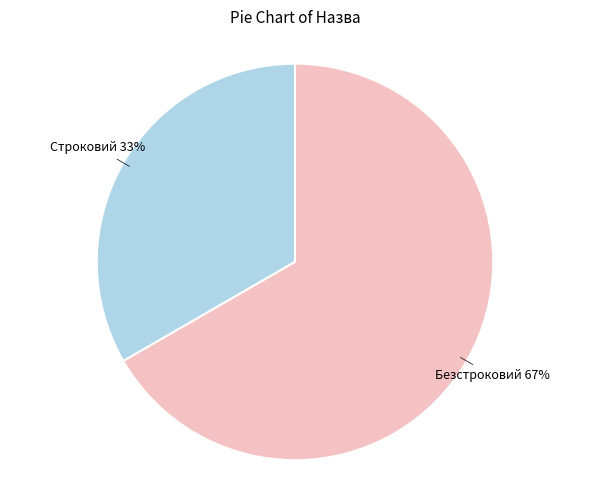

Is there a majority slice in this chart?

Yes